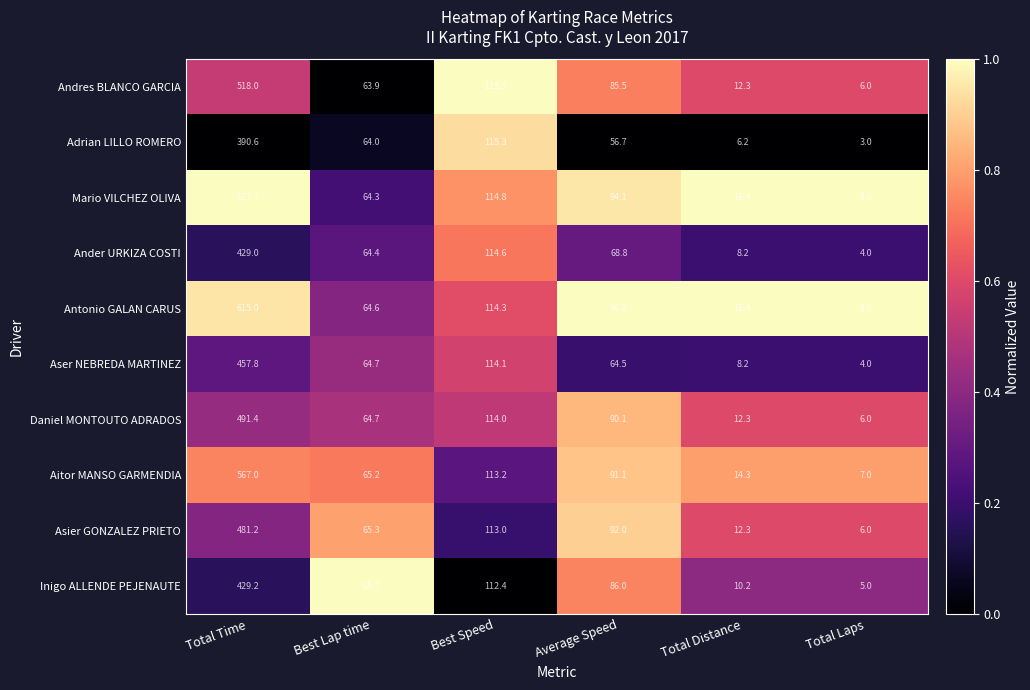

Is it true that Aitor MANSO GARMENDIA equals 65.2 at Best Lap time?

True